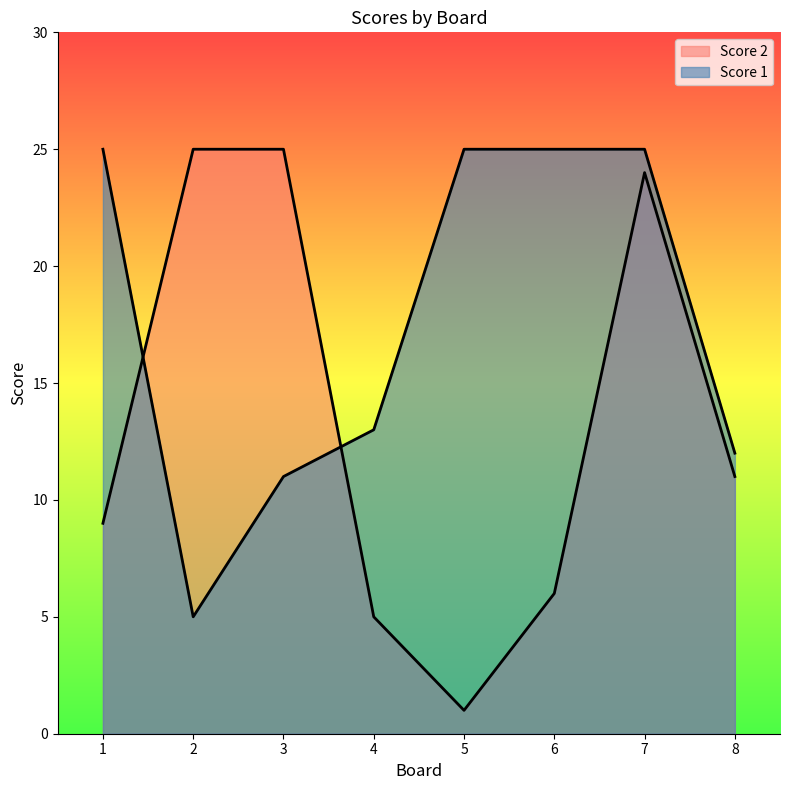

List the series in order of their peak value, lowest first.

Score 1, Score 2